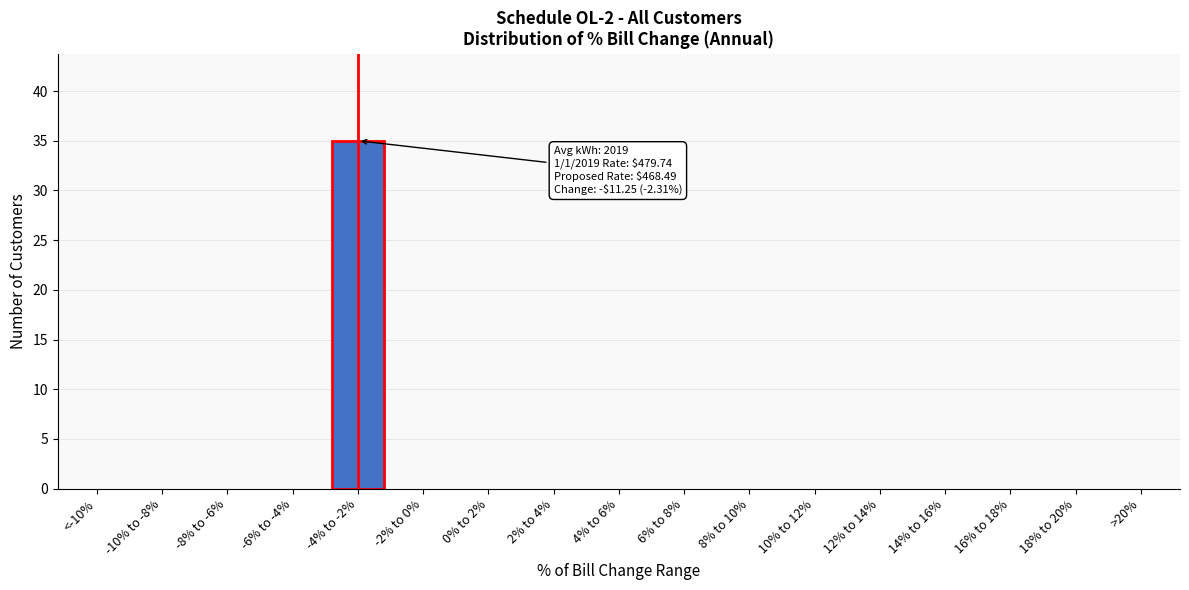

Reading right to left, list all the values displayed in this chart.

>20%=0	18% to 20%=0	16% to 18%=0	14% to 16%=0	12% to 14%=0	10% to 12%=0	8% to 10%=0	6% to 8%=0	4% to 6%=0	2% to 4%=0	0% to 2%=0	-2% to 0%=0	-4% to -2%=35	-6% to -4%=0	-8% to -6%=0	-10% to -8%=0	<-10%=0